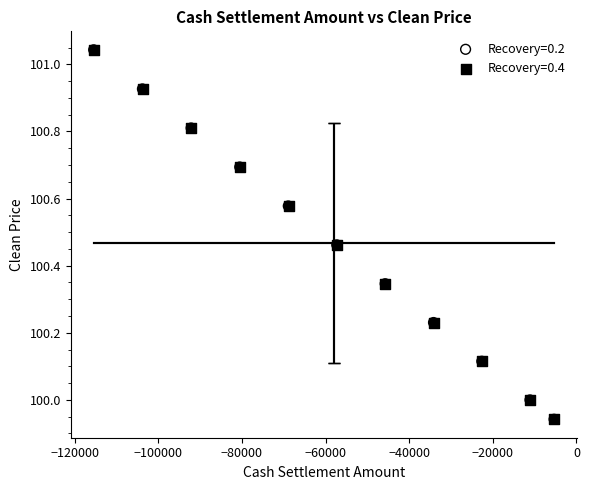

Which series has the largest Y range (max minus min)?

Recovery=0.2